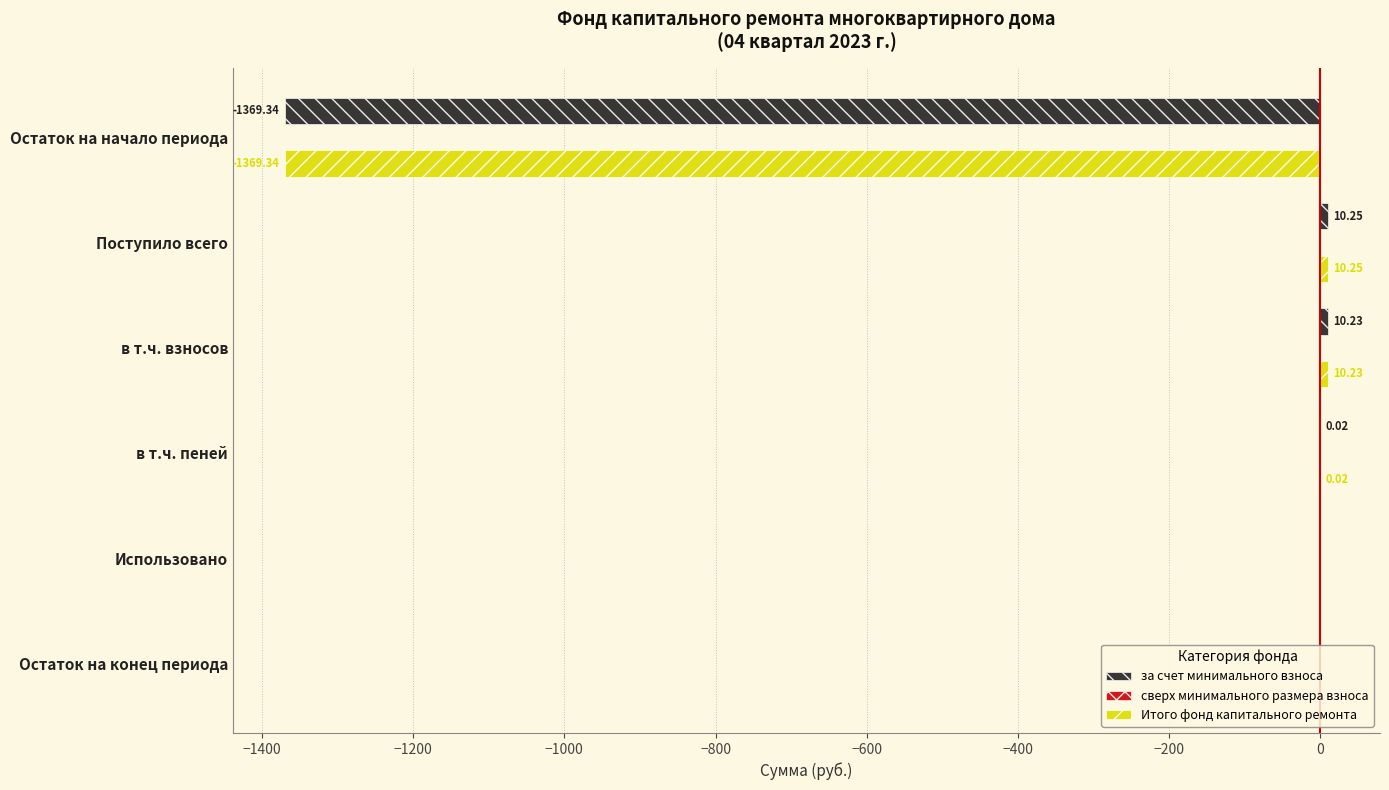

Which label corresponds to the largest value in the chart?

Поступило всего